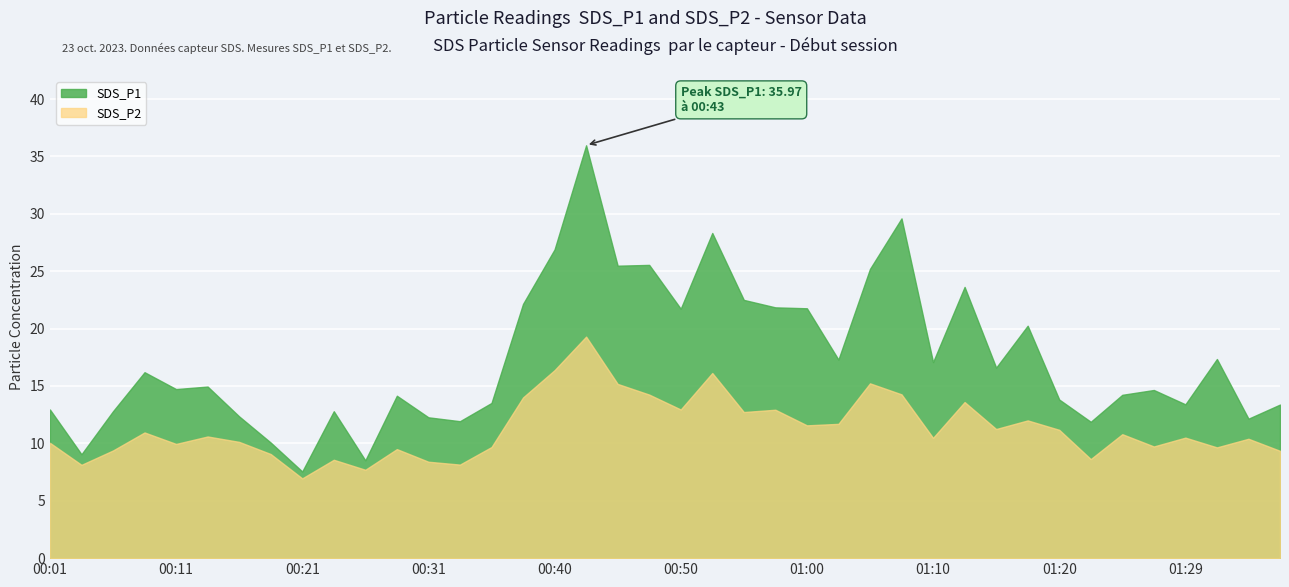

Rank the series by their average value, from lowest to highest.

SDS_P2, SDS_P1